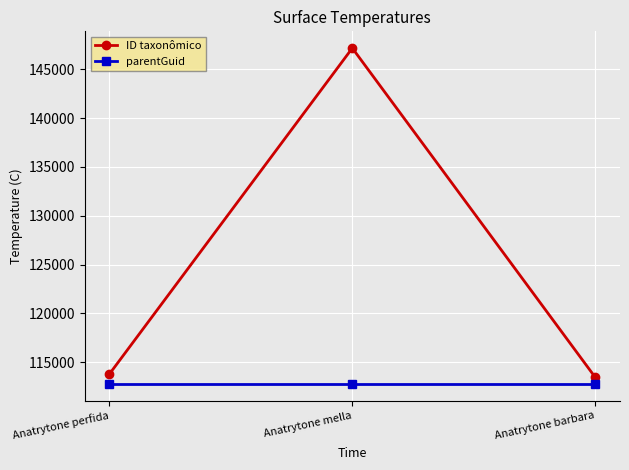

Reading left to right, transcribe all the data shown in this chart.

ID taxonômico: 113789	147154	113458
parentGuid: 112789	112789	112789